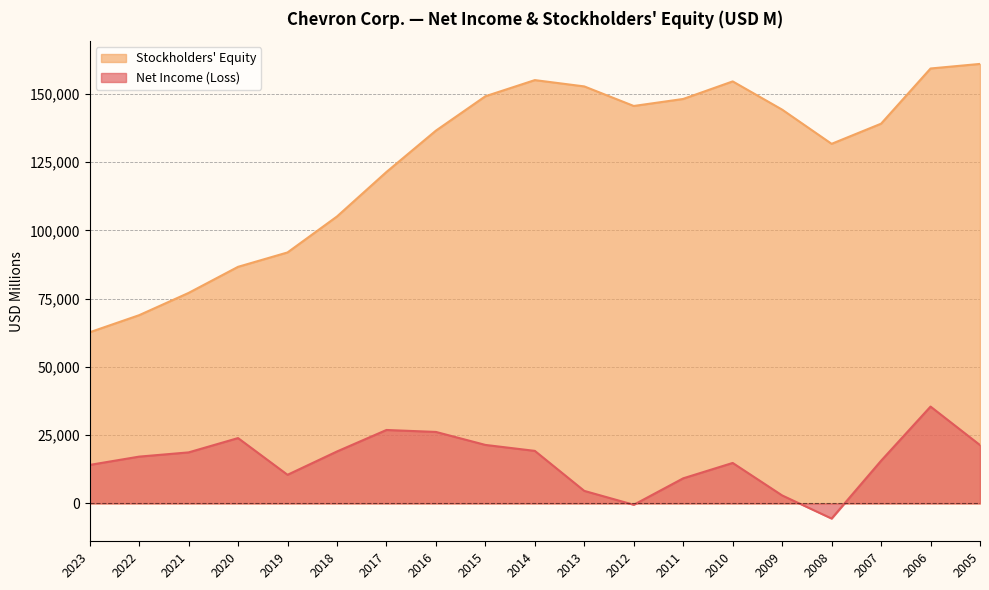

What is the lowest value of the Stockholders Equity series?

62676